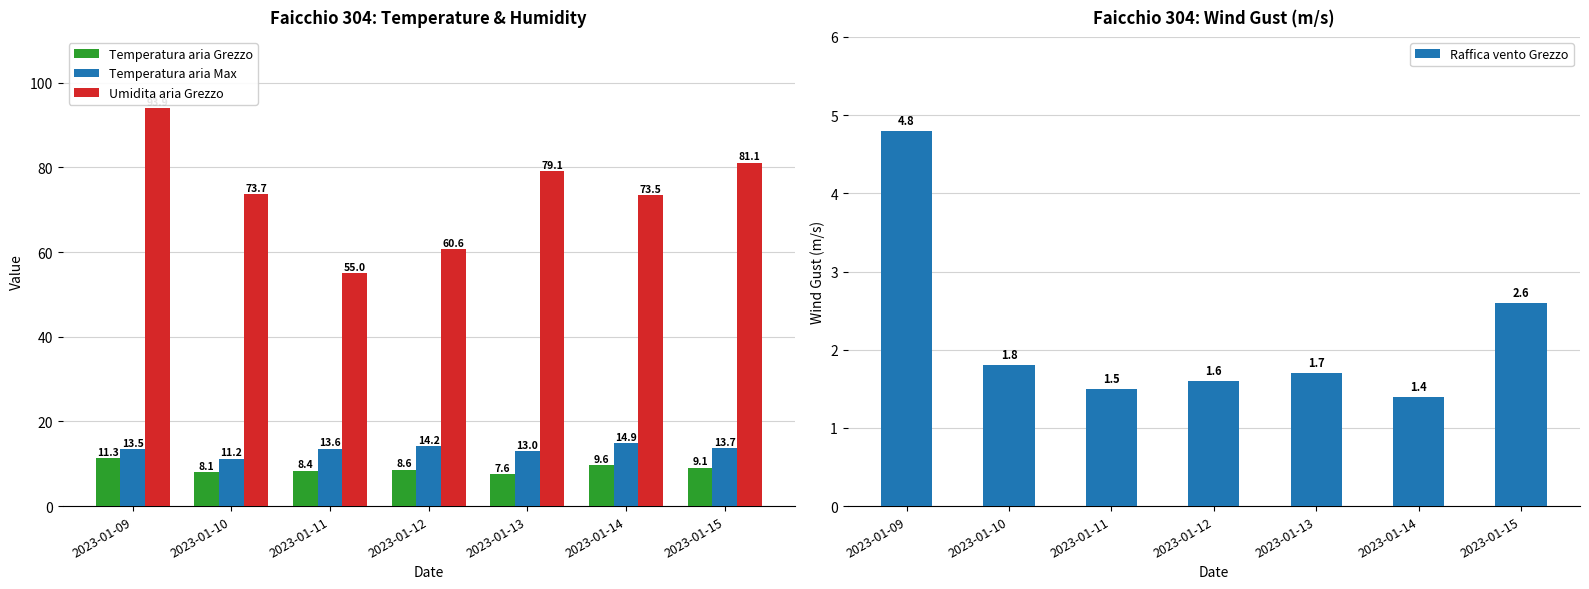

Are the bars grouped side by side (vs. stacked)?

Yes